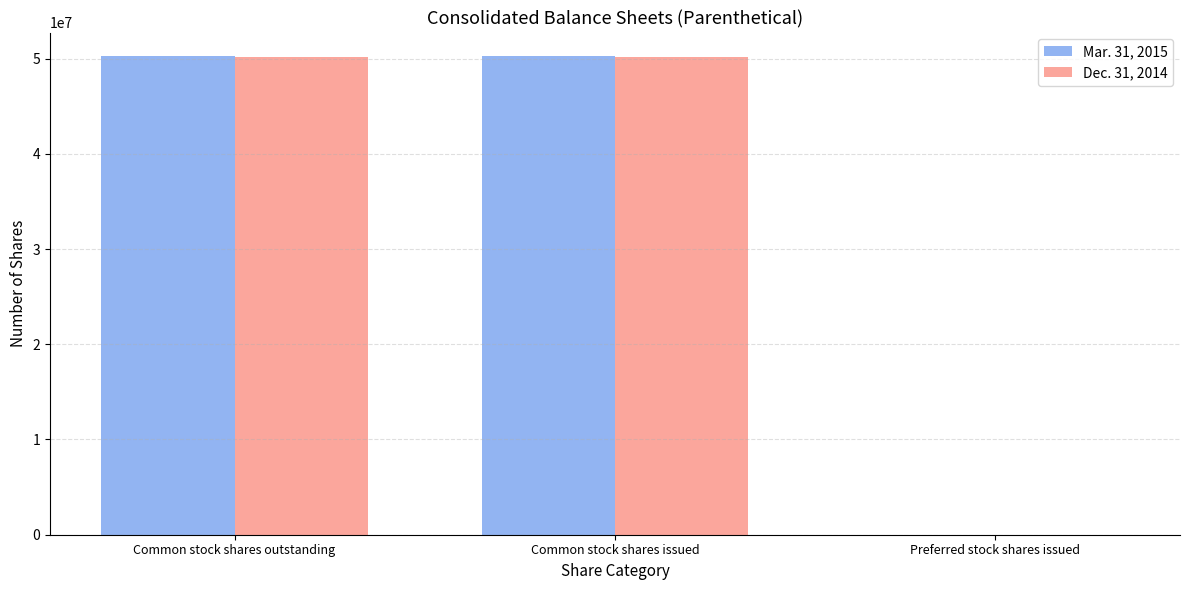

Reading right to left, extract all data points from this chart.

Mar. 31, 2015: Preferred stock shares issued=0	Common stock shares issued=50220000	Common stock shares outstanding=50220000
Dec. 31, 2014: Preferred stock shares issued=0	Common stock shares issued=50170000	Common stock shares outstanding=50170000